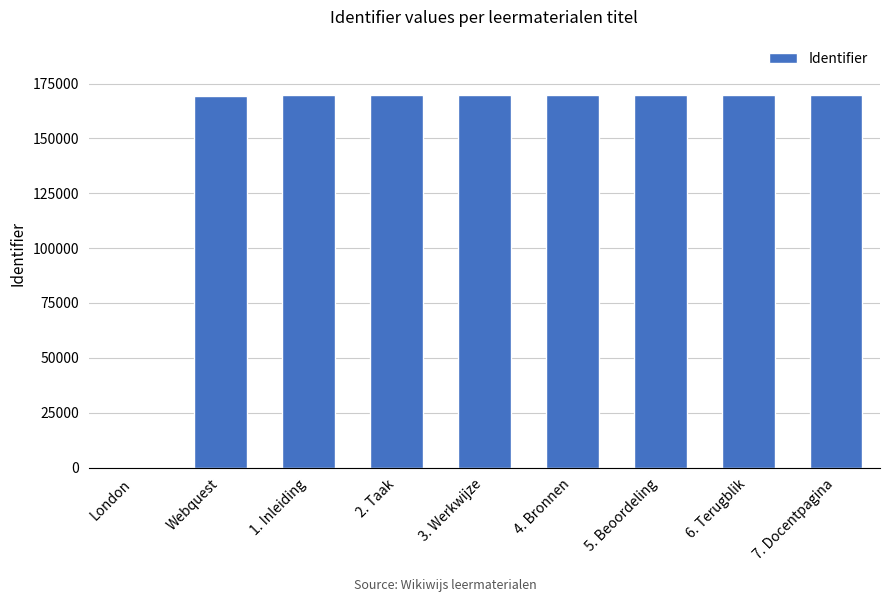

Is it true that the value at Webquest is 36319?

False